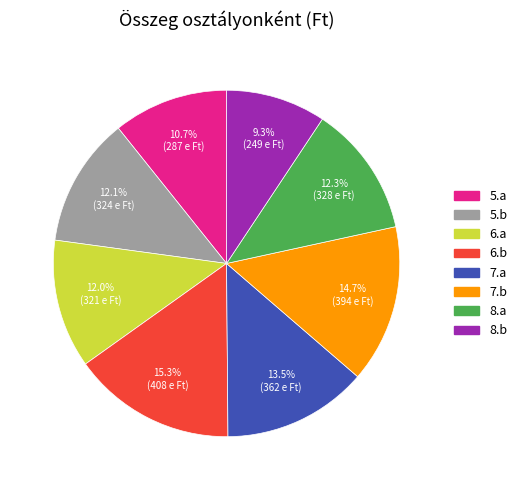

To the nearest percent, what is the difference between the largest and smallest slice percentages?

6%